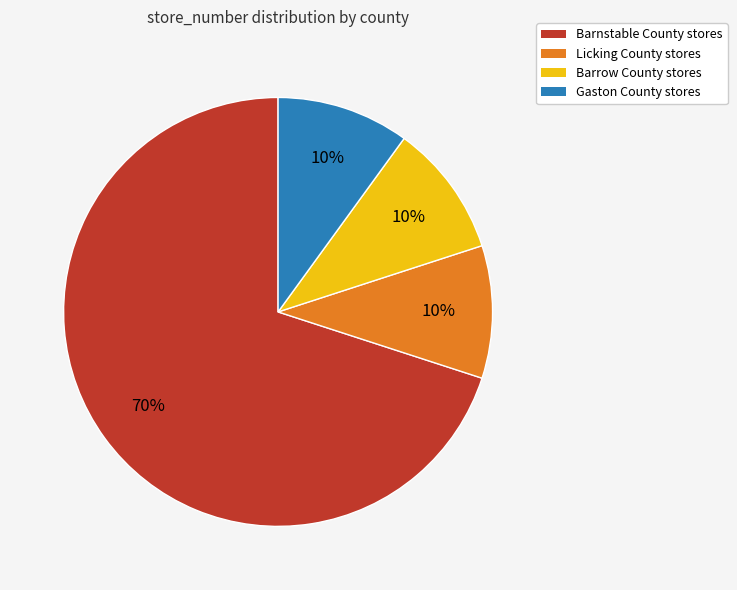

What is the largest slice in the pie chart?

Barnstable County stores